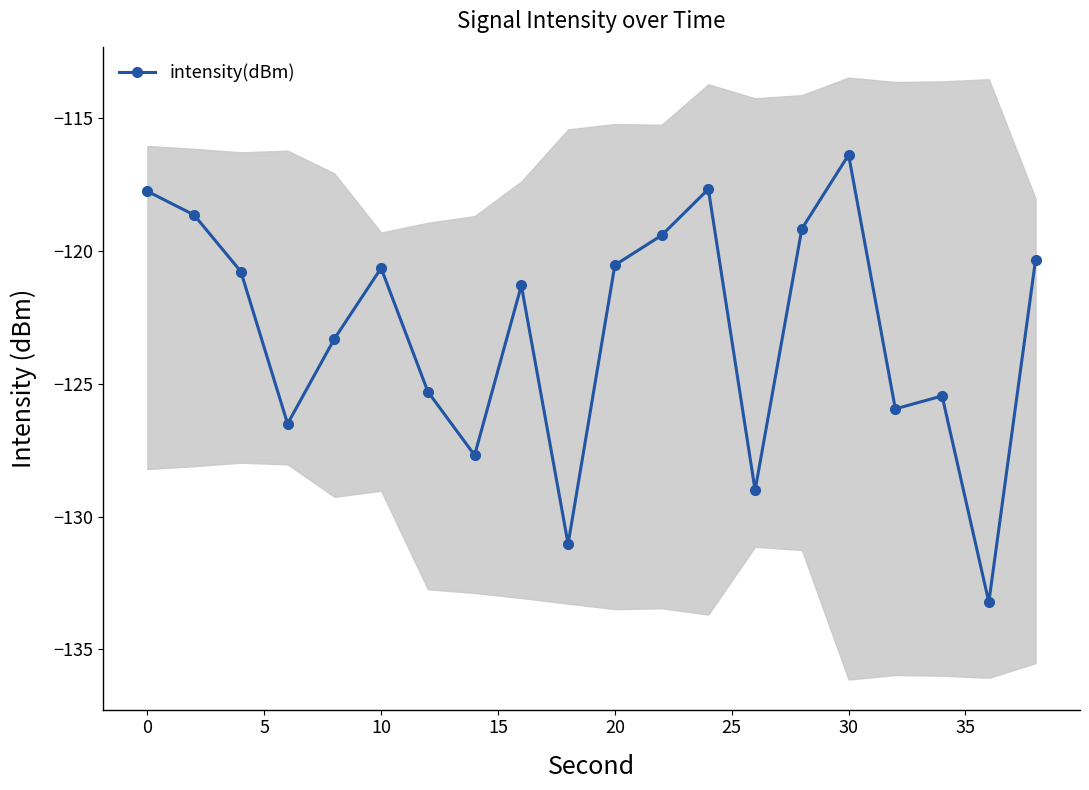

What is the lowest value of the intensity(dBm) series?

-133.2